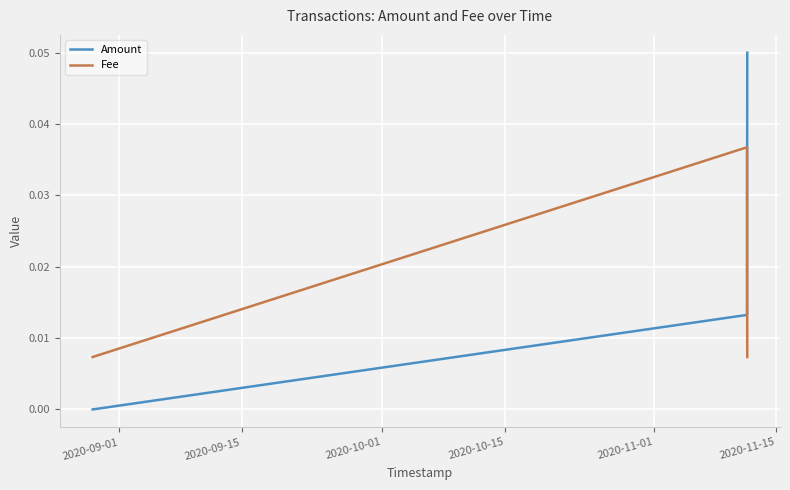

List the series in order of their overall mean, lowest first.

Fee, Amount